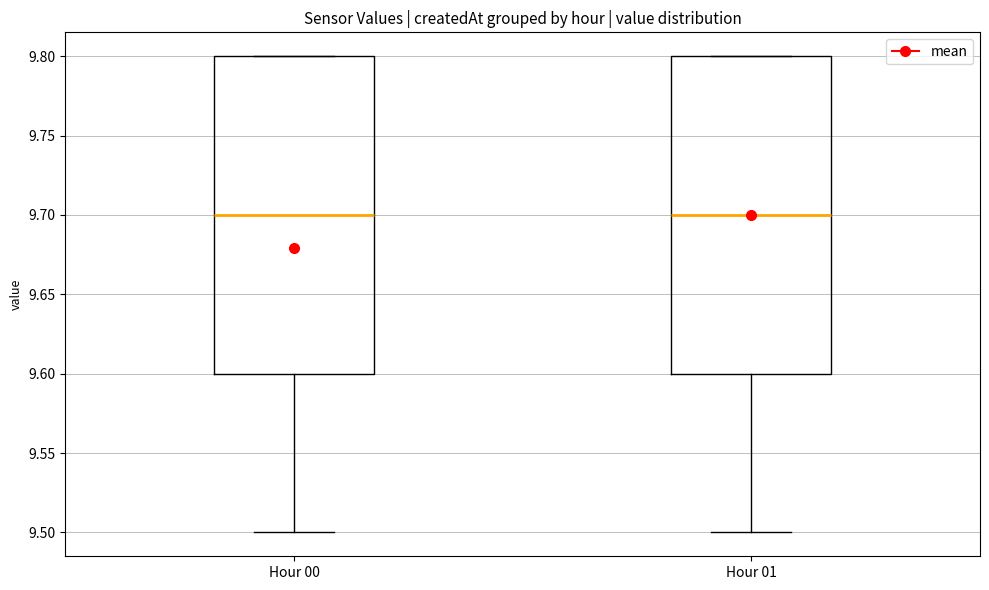

Reading left to right, transcribe this box plot: for each box, give where its median line is, the range the box spans, and where its two whiskers end, as read against the y-axis. The values are not printed on the chart, so give them approximately, as read against the axis.

Hour 00: median 9.7, box 9.6 to 9.8, whiskers 9.5 to 9.8
Hour 01: median 9.7, box 9.6 to 9.8, whiskers 9.5 to 9.8